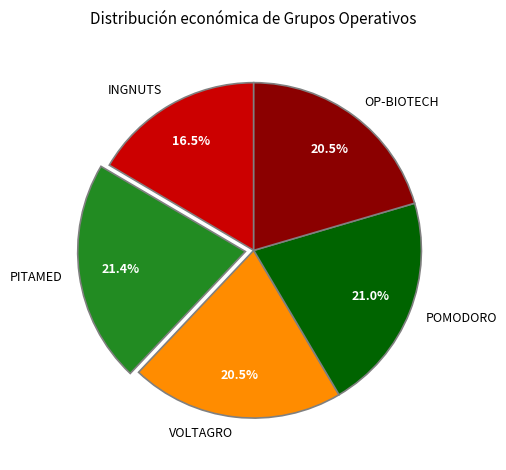

Combined, what portion of the pie is OP-BIOTECH and POMODORO?

41.5%